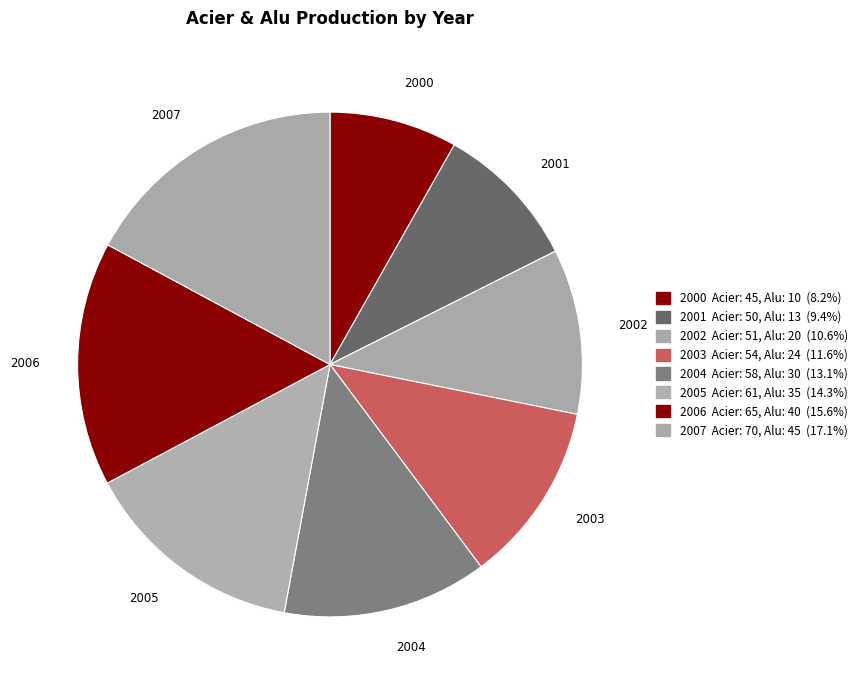

Count the number of slices in the pie.

8